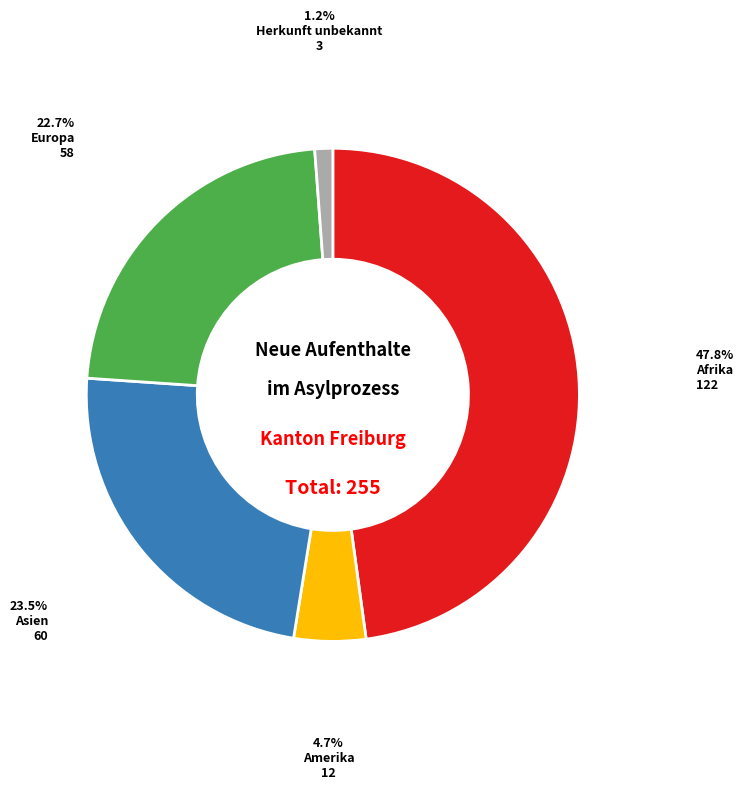

Does any single category account for the majority?

No